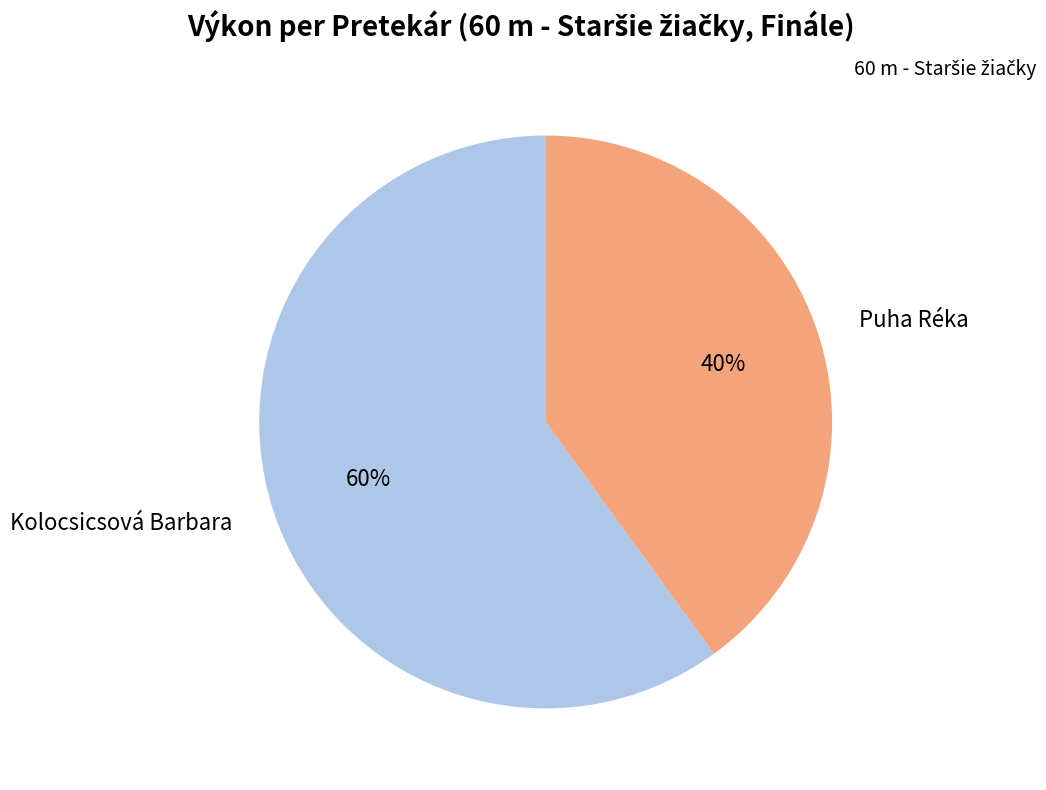

Is the sum of Puha Réka and Kolocsicsová Barbara greater than half?

Yes